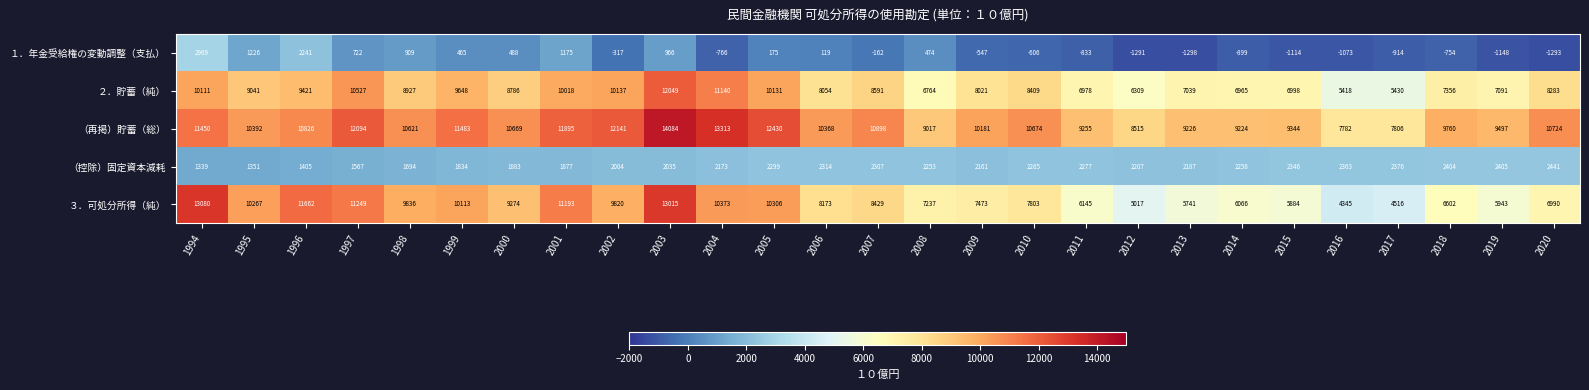

What is the average value of the （再掲）貯蓄（総） series?

10506